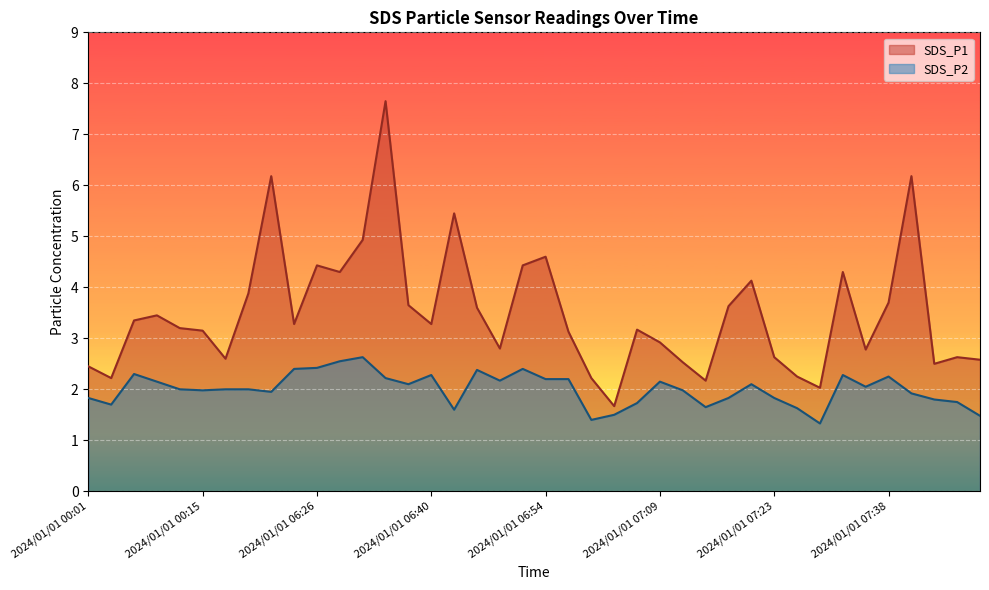

Rank the series at 2024/01/01 07:29 from highest to lowest value.

SDS_P1, SDS_P2